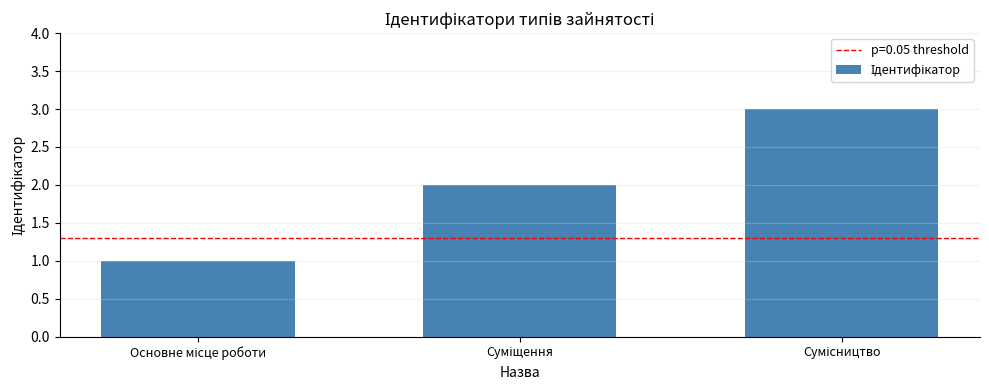

What is the sum of all values?

6